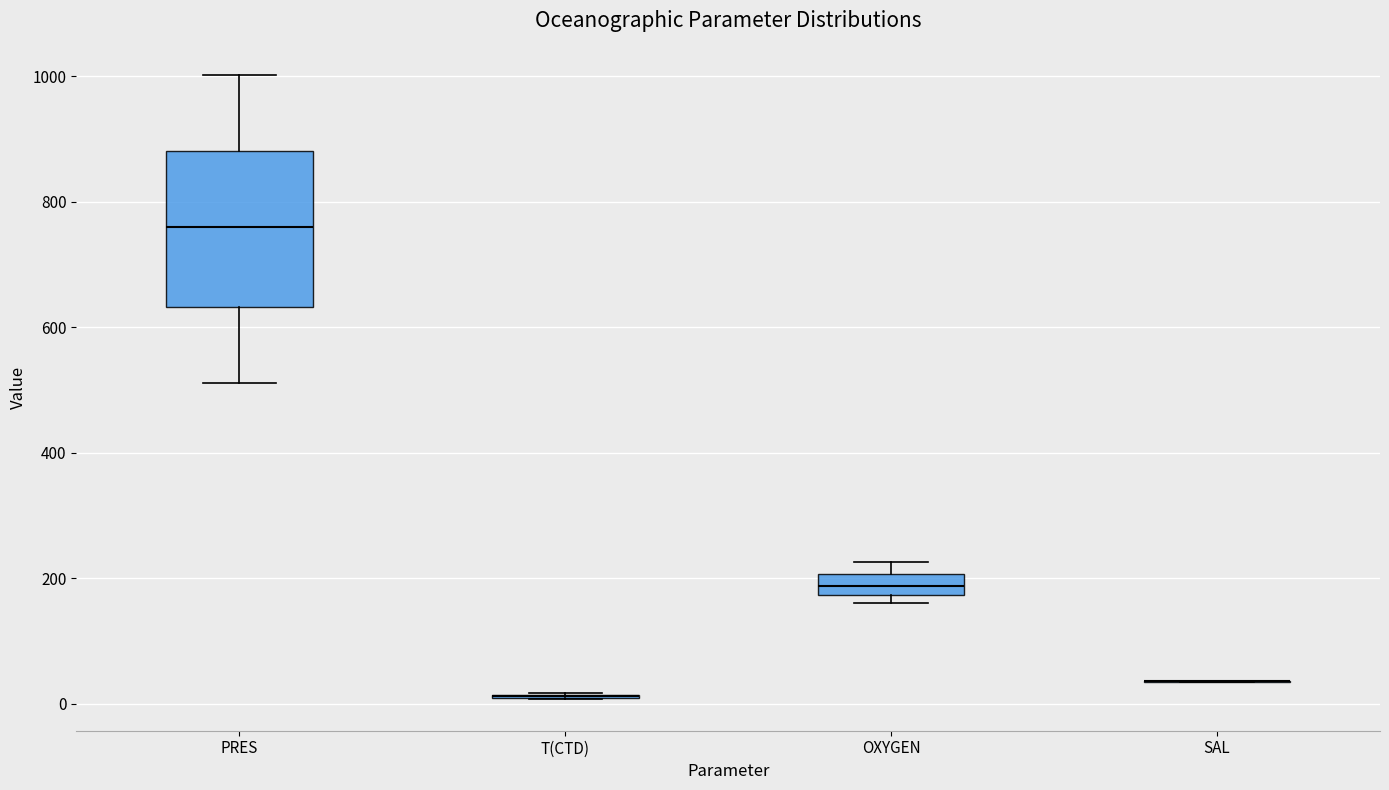

Reading left to right, transcribe this box plot: for each box, give where its median line is, the range the box spans, and where its two whiskers end, as read against the y-axis. The values are not printed on the chart, so give them approximately, as read against the axis.

PRES: median 760, box 640 to 880, whiskers 520 to 1000
T(CTD): box collapsed to a line at 20, whiskers 0 to 20
OXYGEN: median 180 (inside the box), box 180 to 200, whiskers 160 to 220
SAL: box collapsed to a line at 40, whiskers 40 to 40